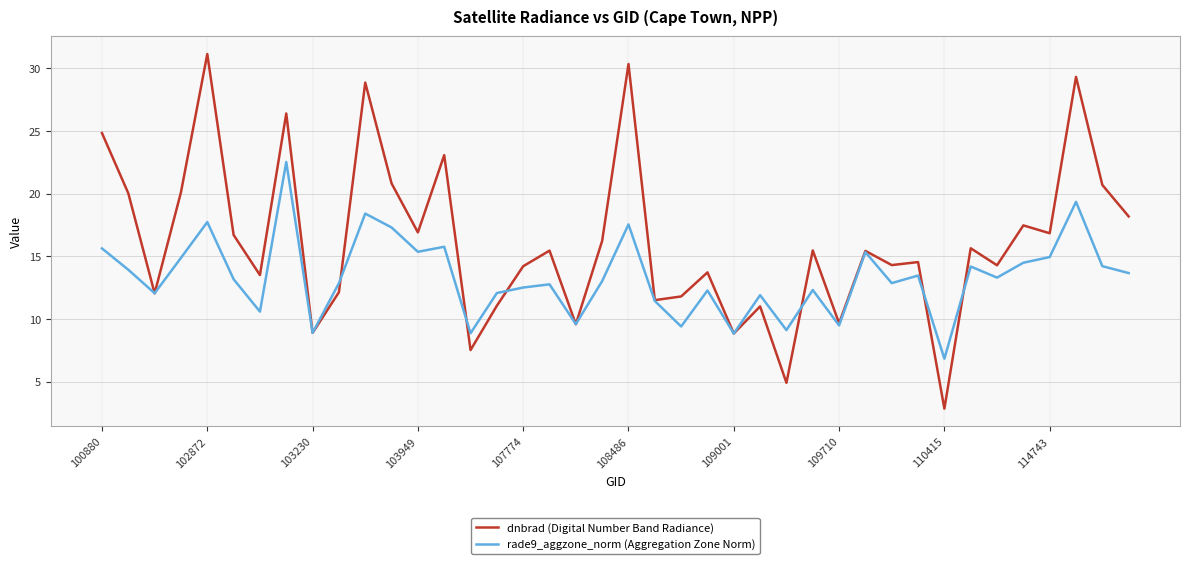

Which series has the largest range (max minus min)?

dnbrad (Digital Number Band Radiance)